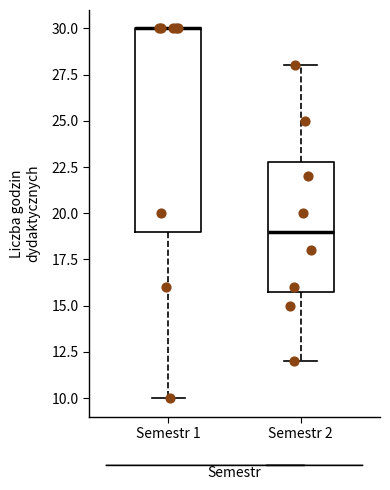

Comparing the boxes themselves (not the whiskers), which one is the tallest?

Semestr 1